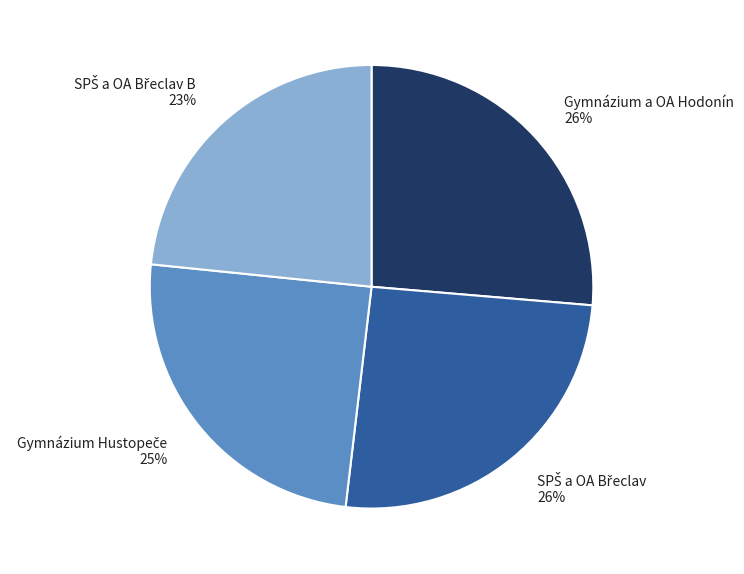

True or false: Gymnázium a OA Hodonín accounts for 26% of the total.

True